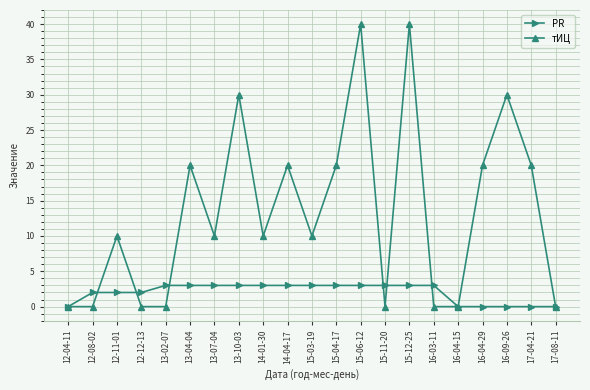

What is the greatest value displayed?

40